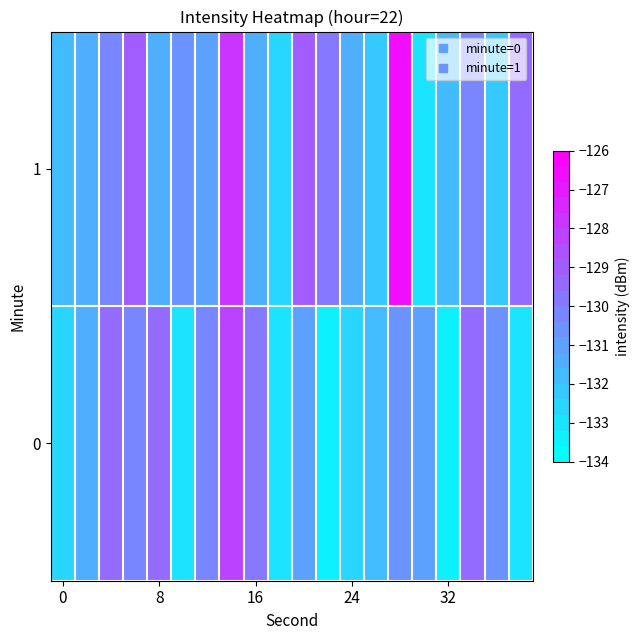

Rank the series by their average value, from lowest to highest.

0, 1